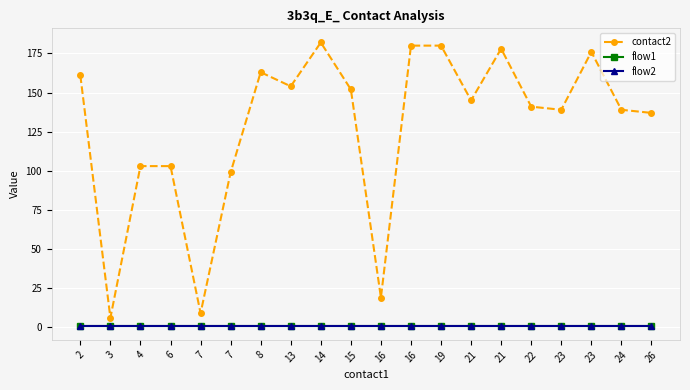

The value of flow1 at 8 is 1. True or false?

True